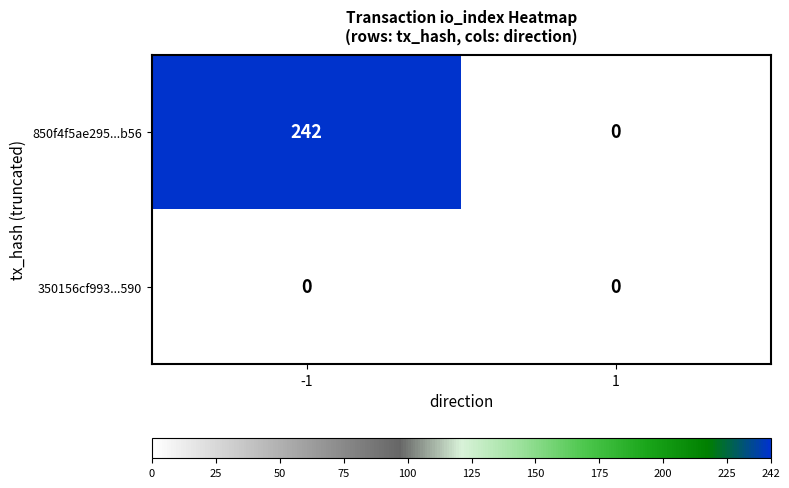

Which series changed the most between -1 and 1?

850f4f5ae295...b56